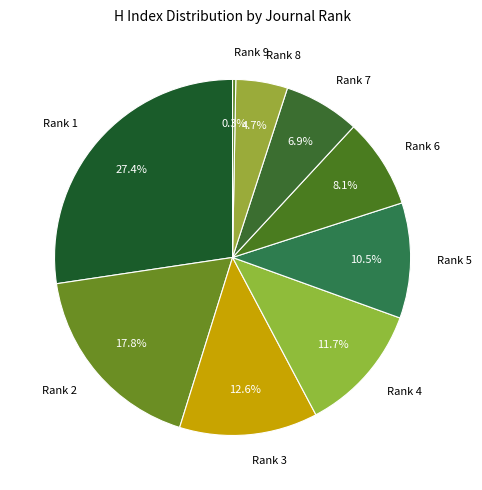

How many segments does this pie chart have?

9